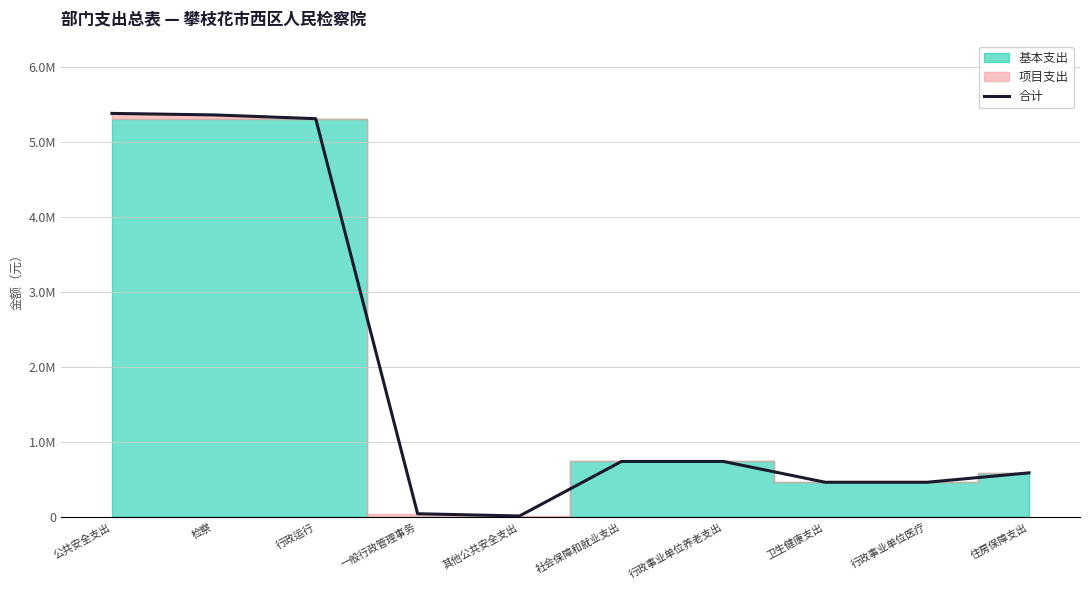

How many lines are shown in the chart?

1